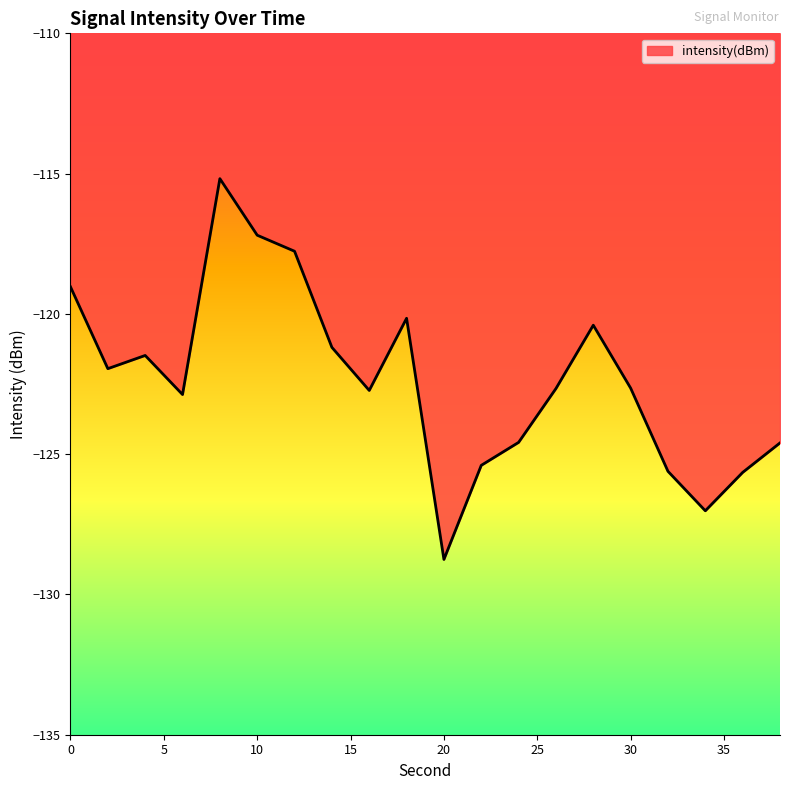

What is the difference between the maximum and minimum values?

13.6